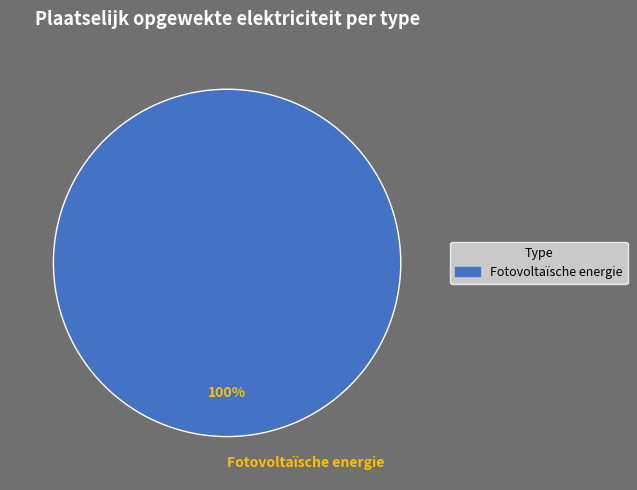

To the nearest percent, what percentage of the pie is Fotovoltaïsche energie?

100%